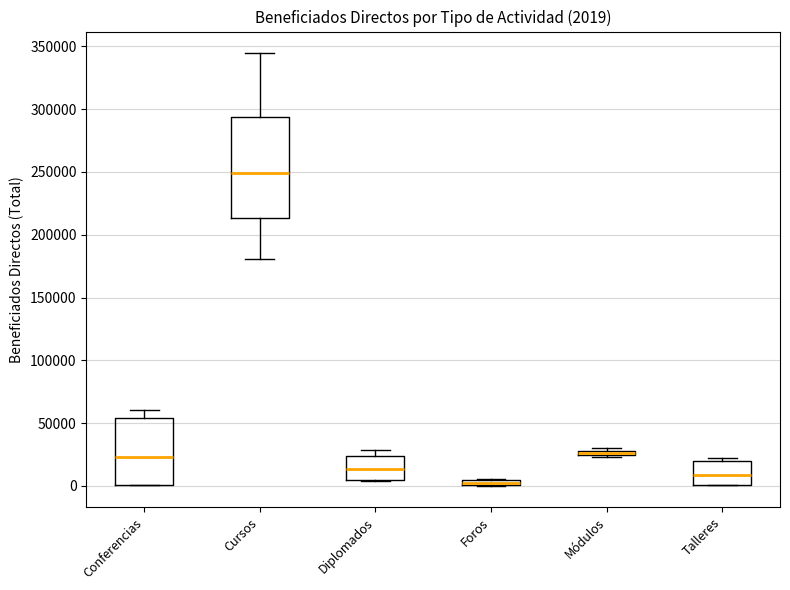

Which box is the tallest, from its lower edge to its upper edge?

Cursos